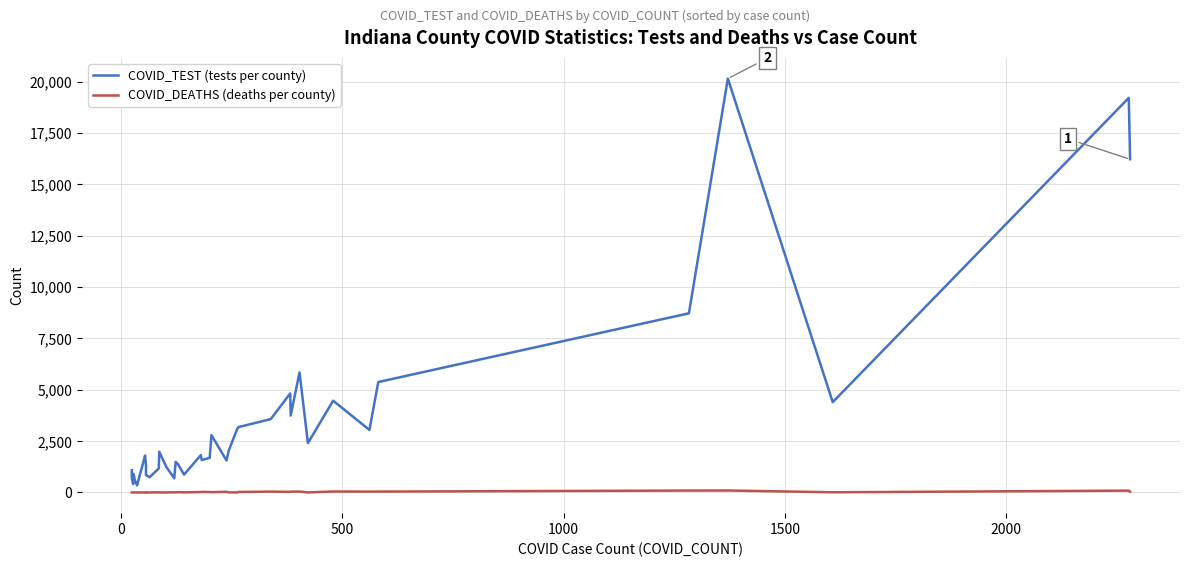

The COVID_TEST (tests per county) series shows 1446 at 18. True or false?

False